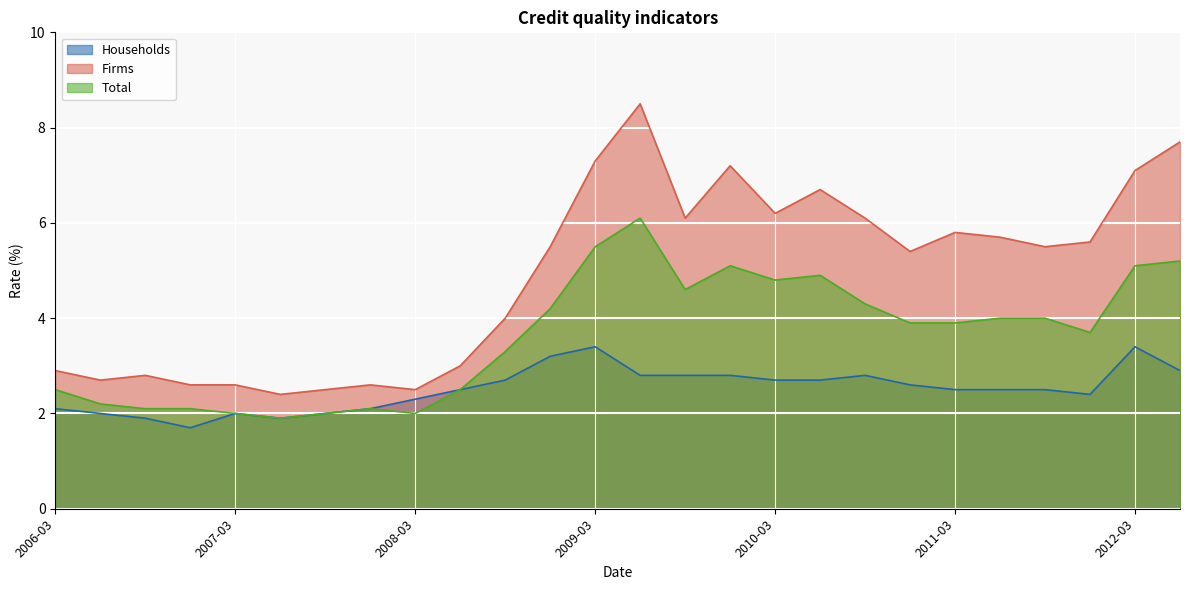

What is the approximate value of Firms at 2012-03?

7.1